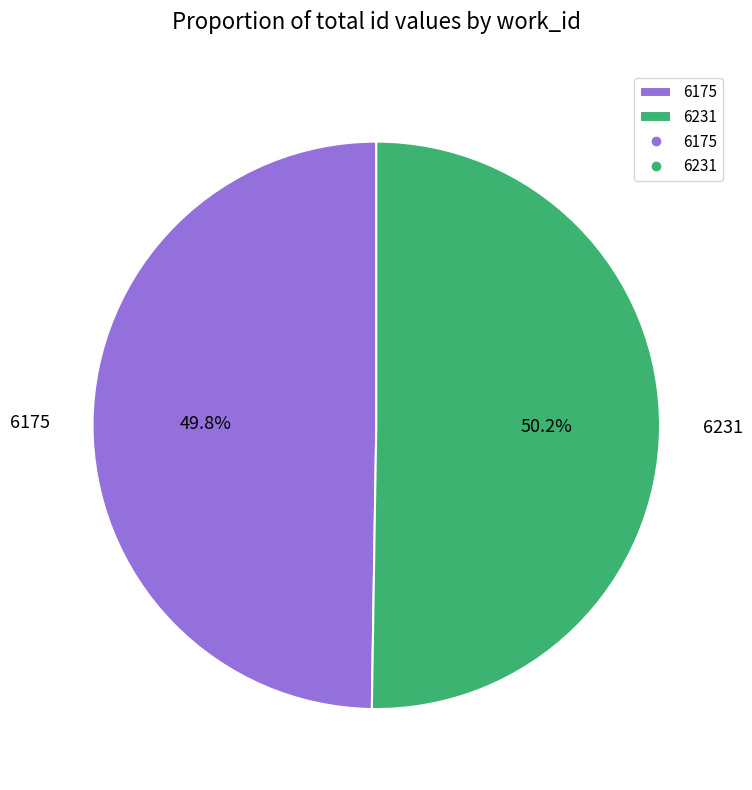

Is it true that 6231 is 50% of the pie?

True